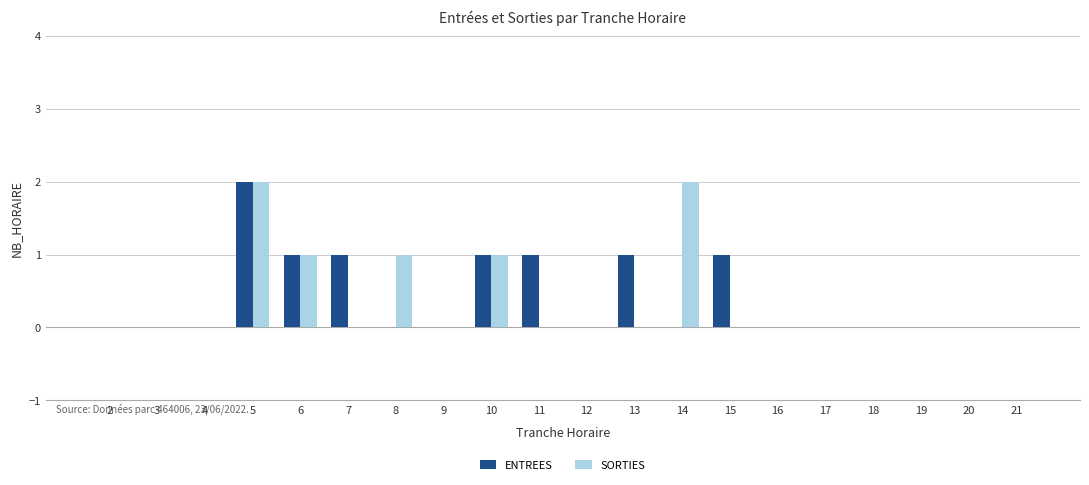

Count the number of data series in this chart.

2